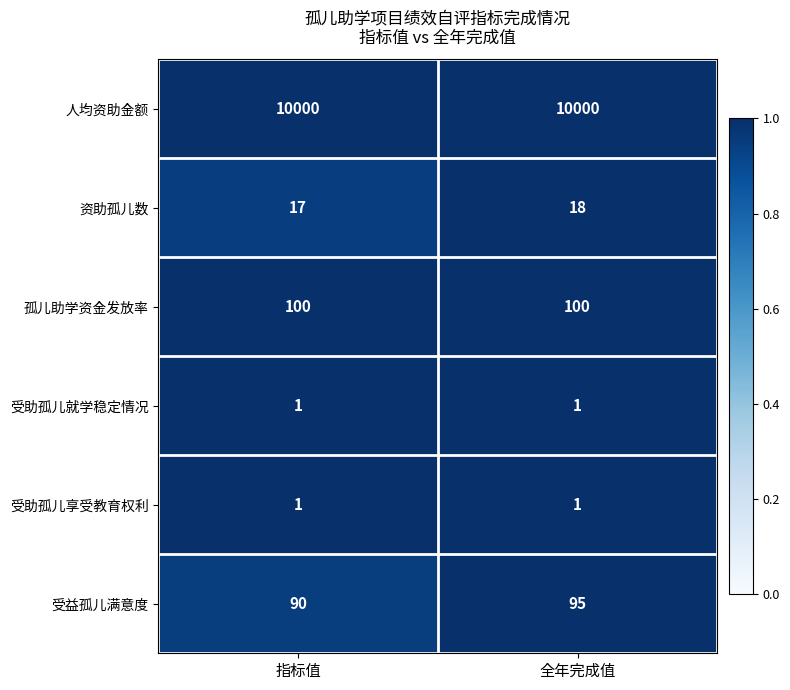

The 受益孤儿满意度 series shows 95 at 全年完成值. True or false?

True